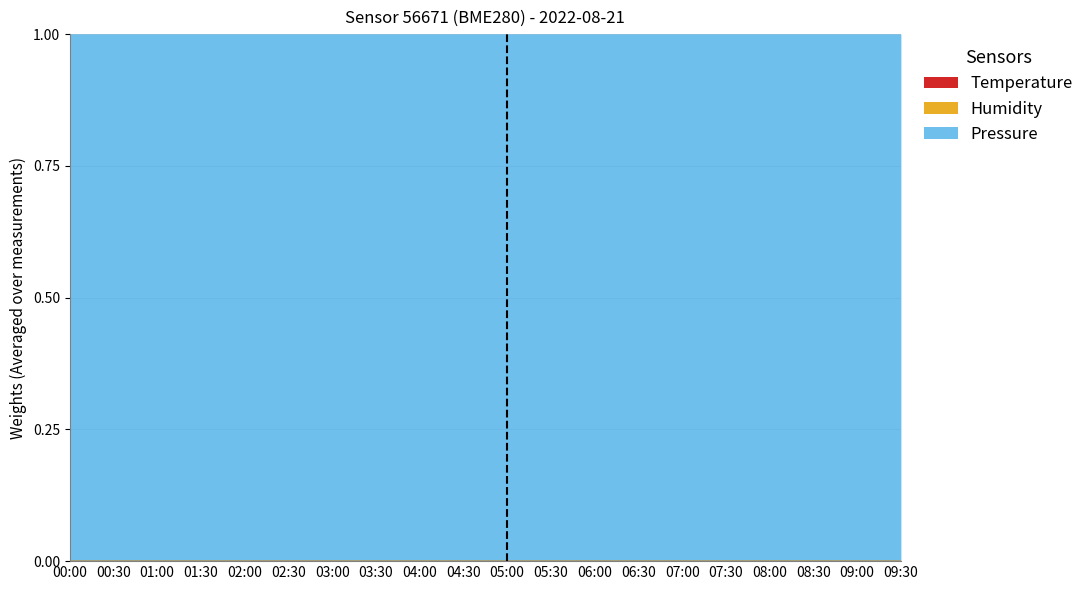

Does the chart have visible grid lines?

Yes